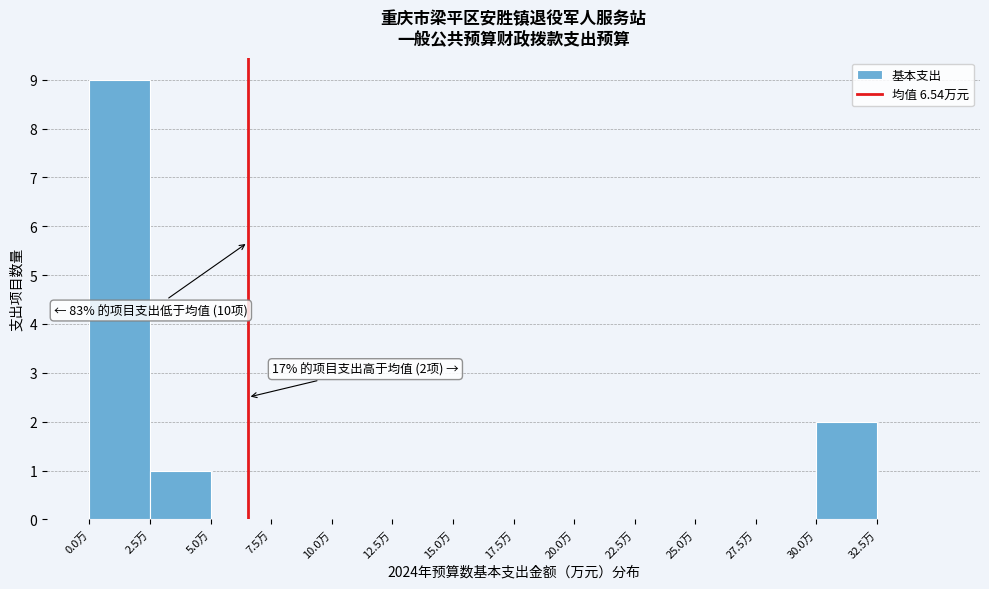

Over which range of the x-axis is the bar tallest?

0.0 to 2.5